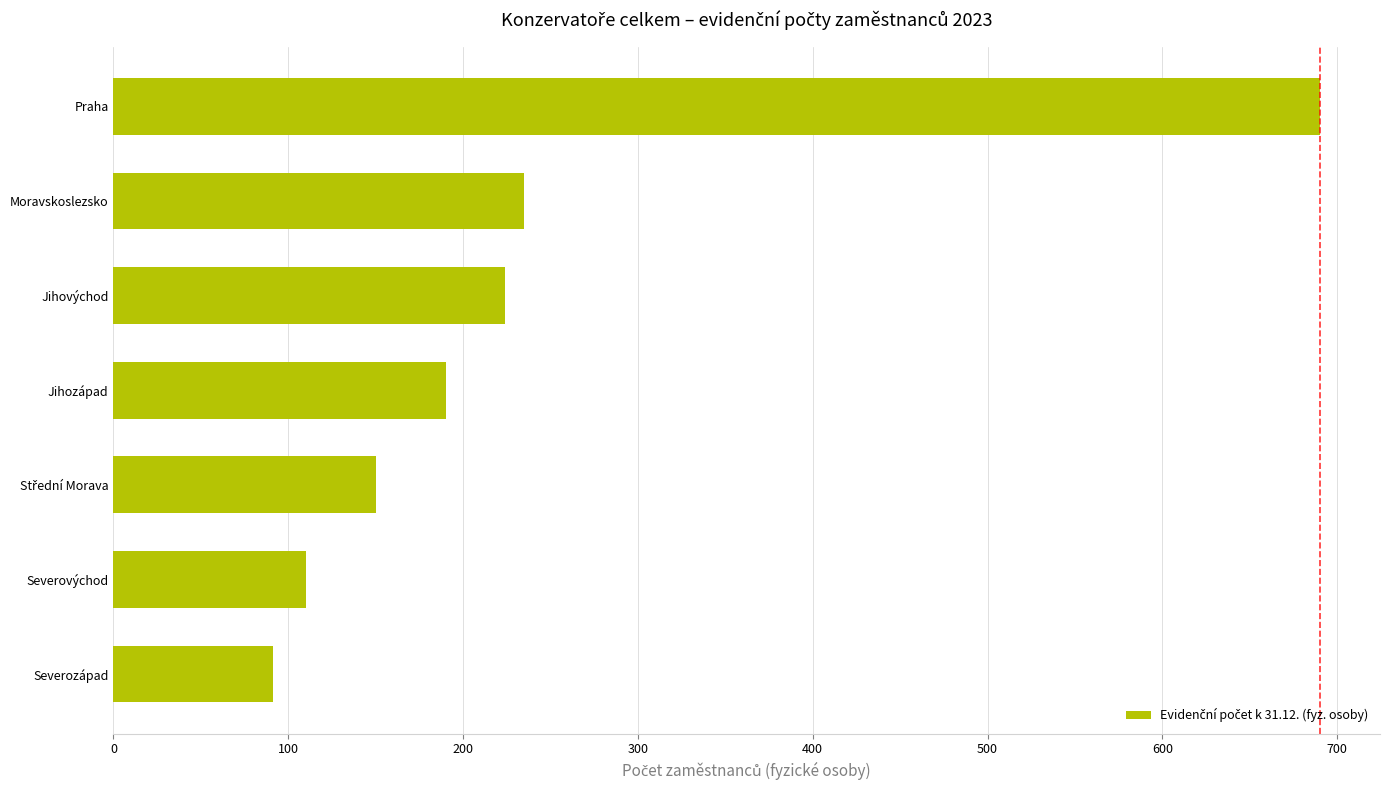

What value does the data have at Severozápad, to the nearest 10?

90